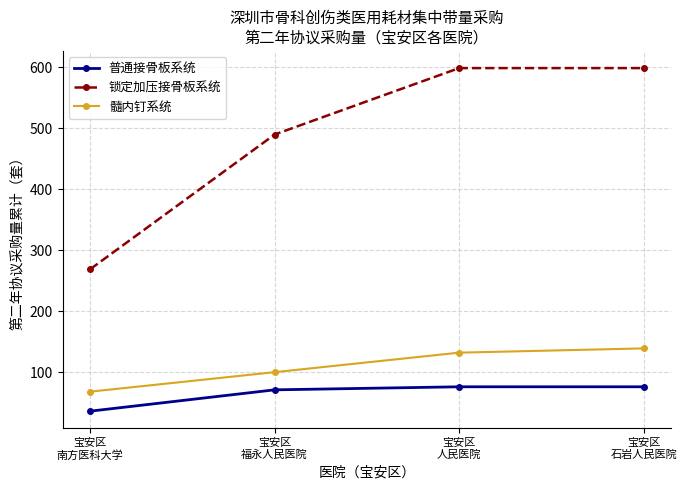

Rank the series at 宝安区
石岩人民医院 from highest to lowest value.

锁定加压接骨板系统, 髓内钉系统, 普通接骨板系统